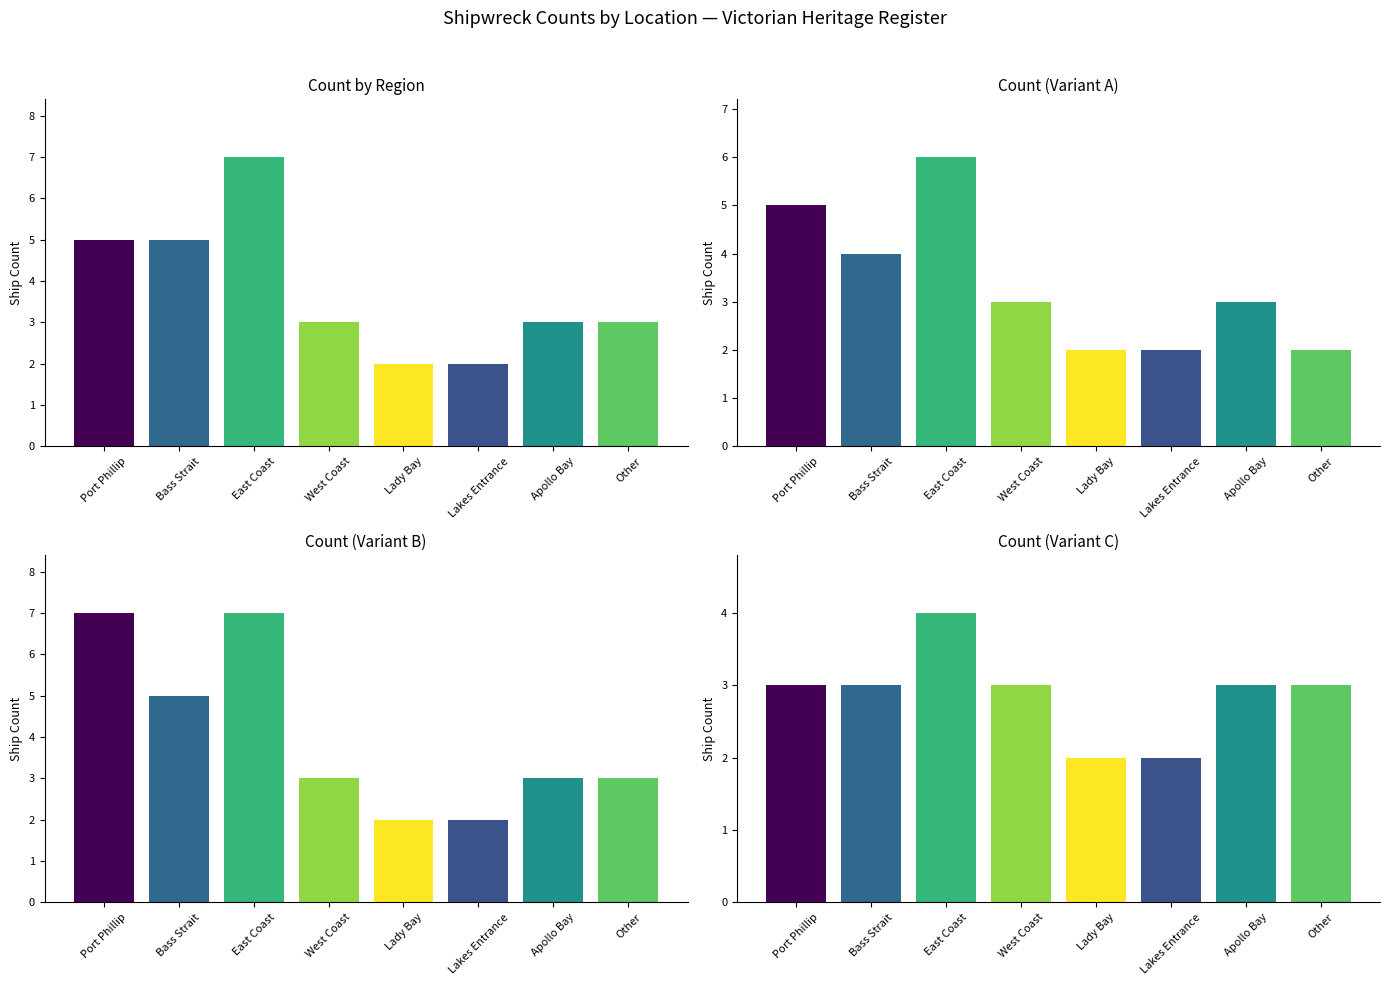

What position from the left is Bass Strait?

2